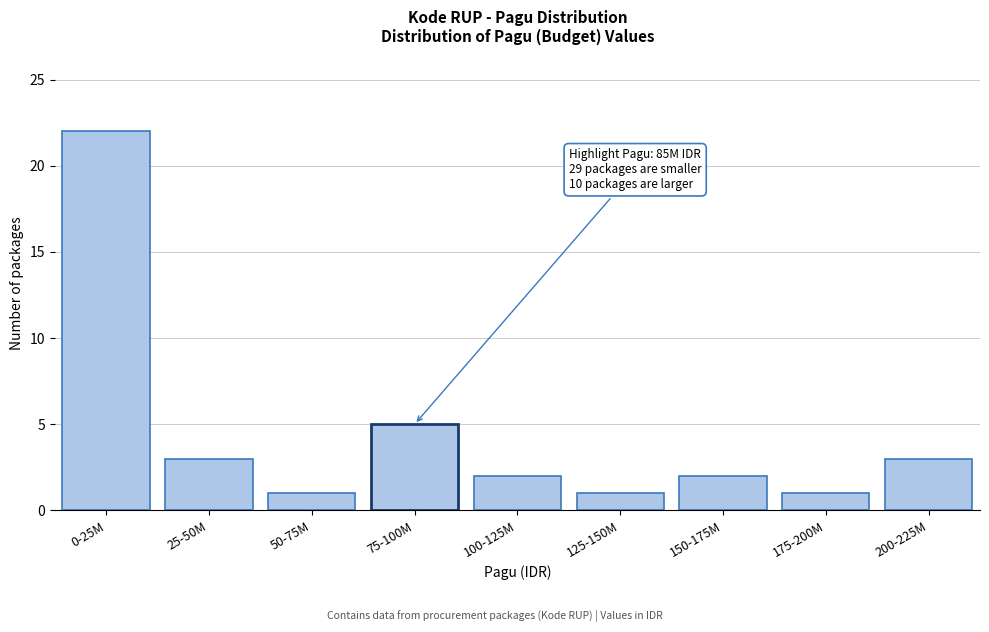

Reading left to right, extract all data points from this chart.

22	3	1	5	2	1	2	1	3